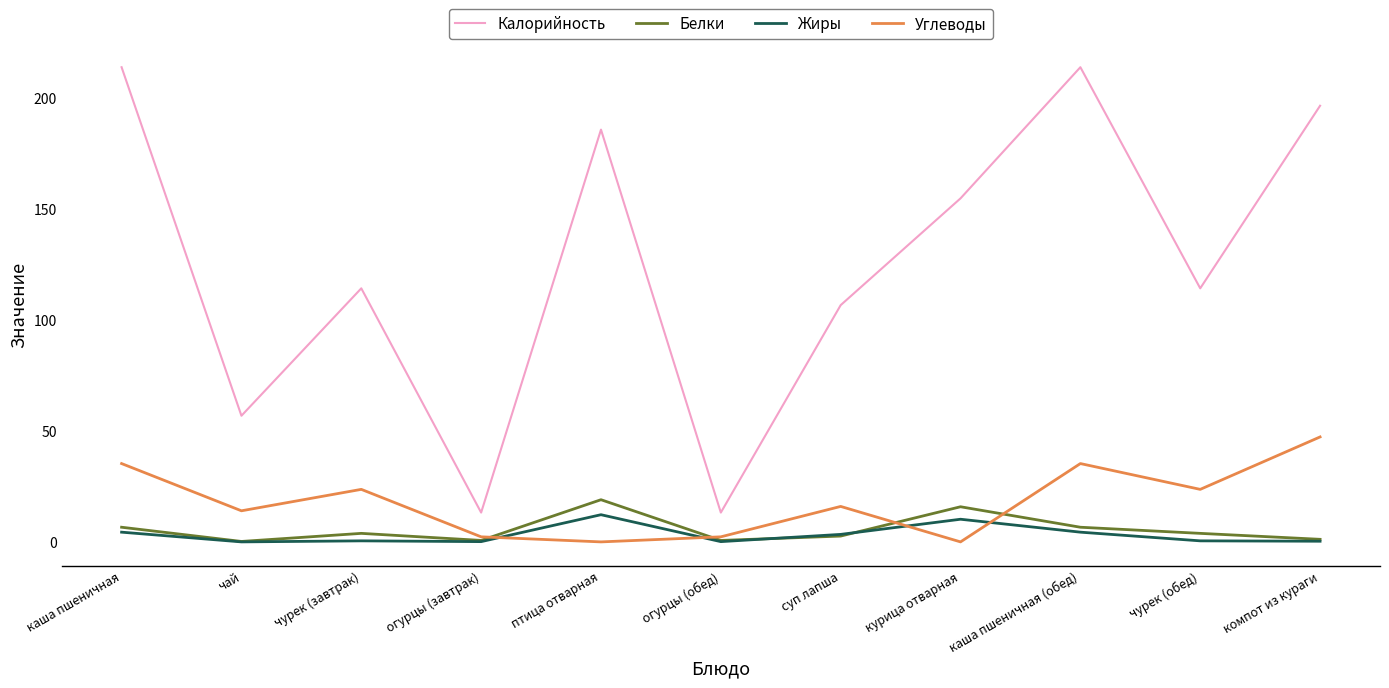

What position from the right is компот из кураги?

1